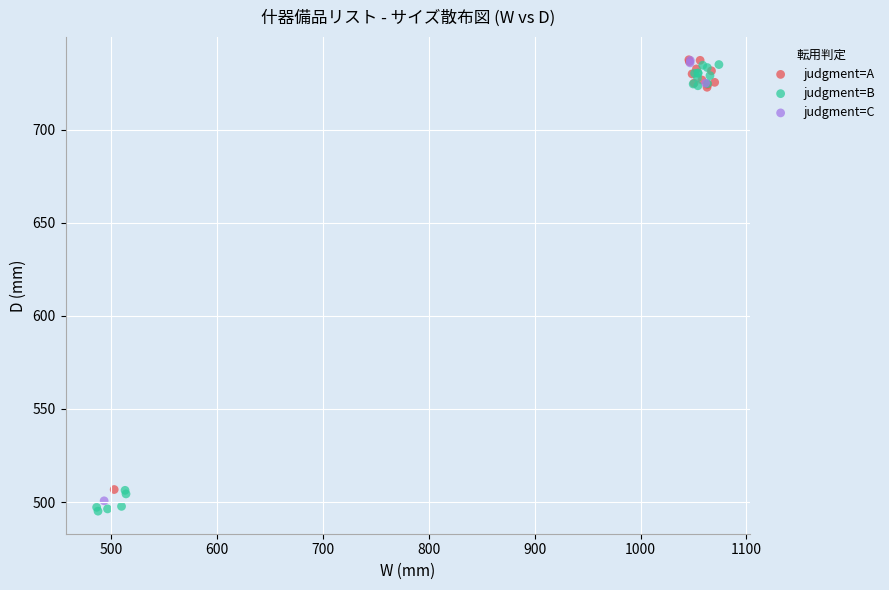

Which series reaches the minimum Y coordinate?

judgment=B